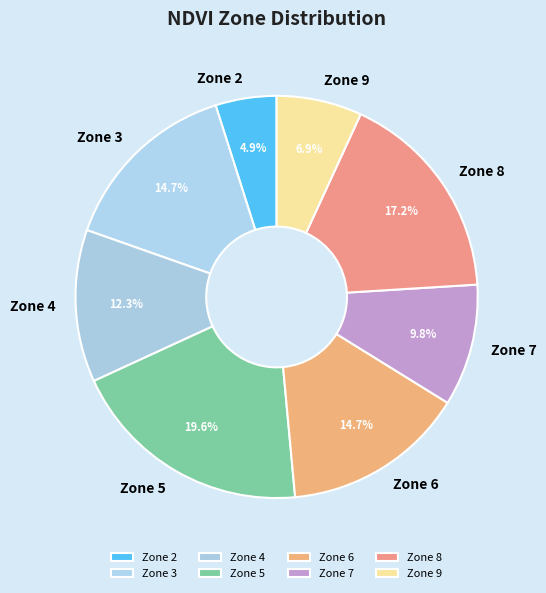

Which slice is the largest?

Zone 5